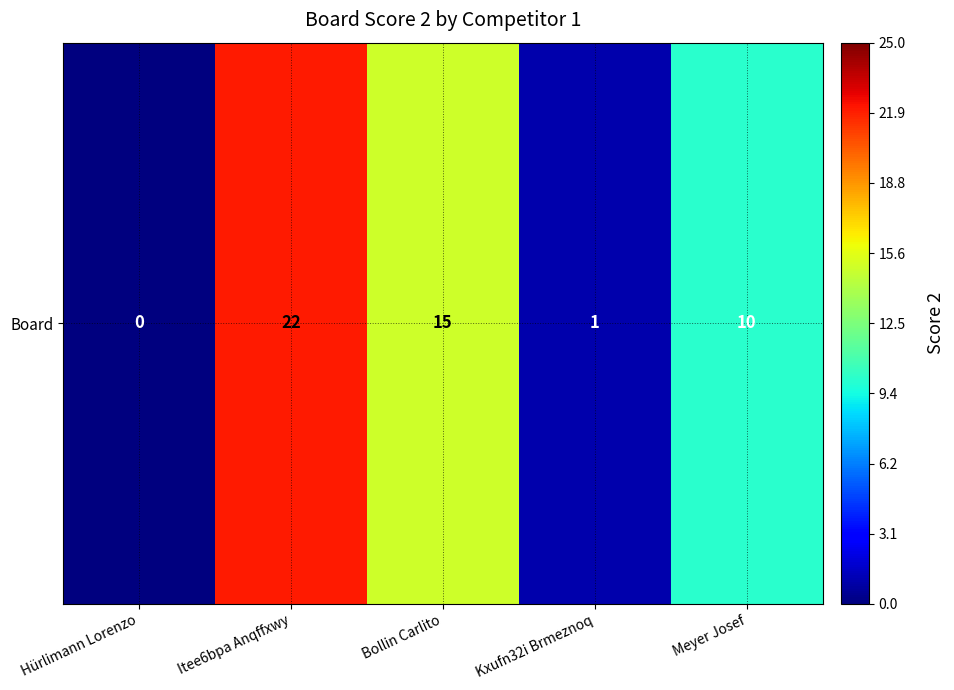

Rank the categories by value from lowest to highest.

Hürlimann Lorenzo, Kxufn32i Brmeznoq, Meyer Josef, Bollin Carlito, Itee6bpa Anqffxwy